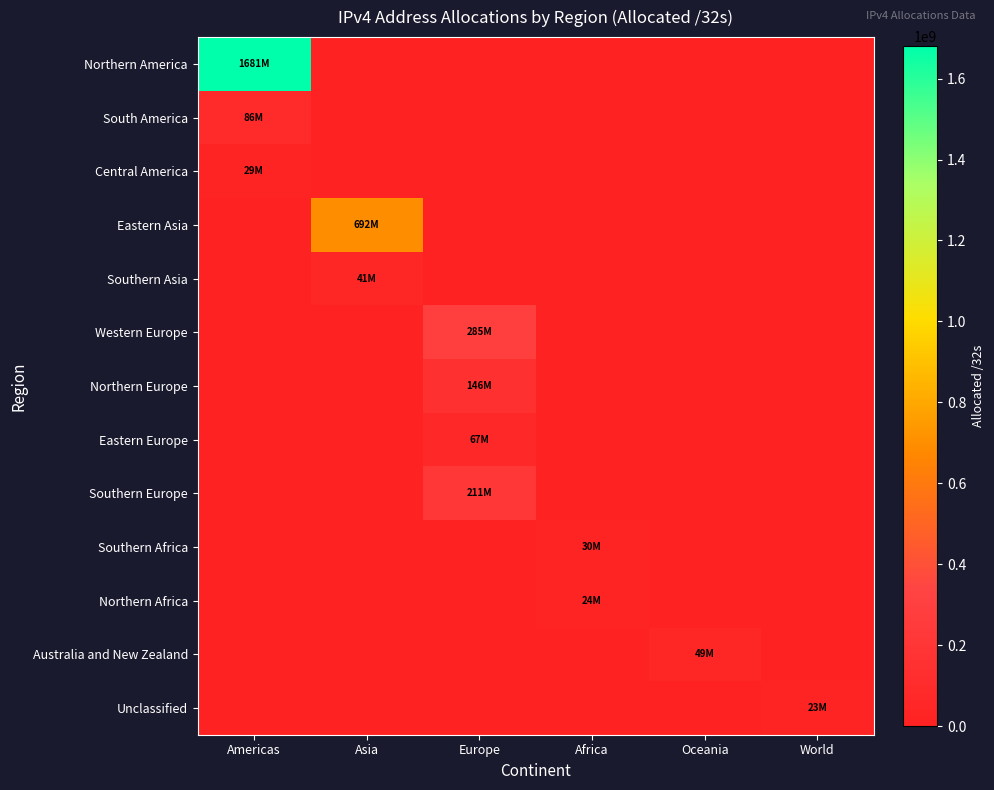

Which category has the highest value across all series?

Americas